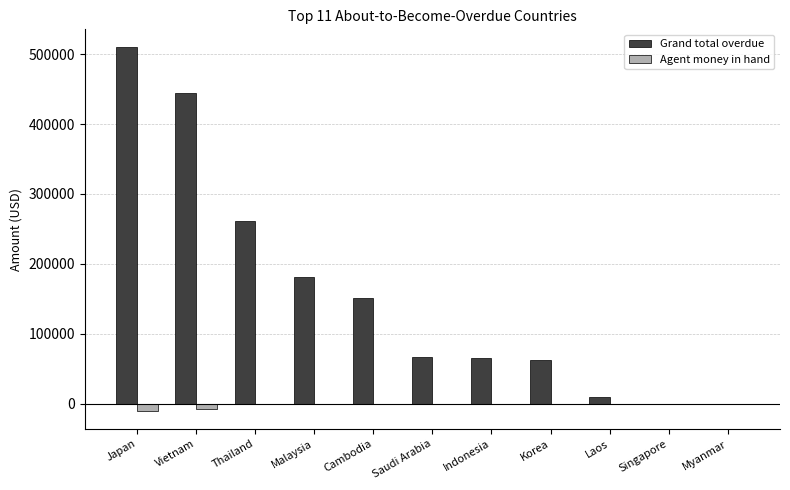

Which series has the largest total across all categories?

Grand total overdue